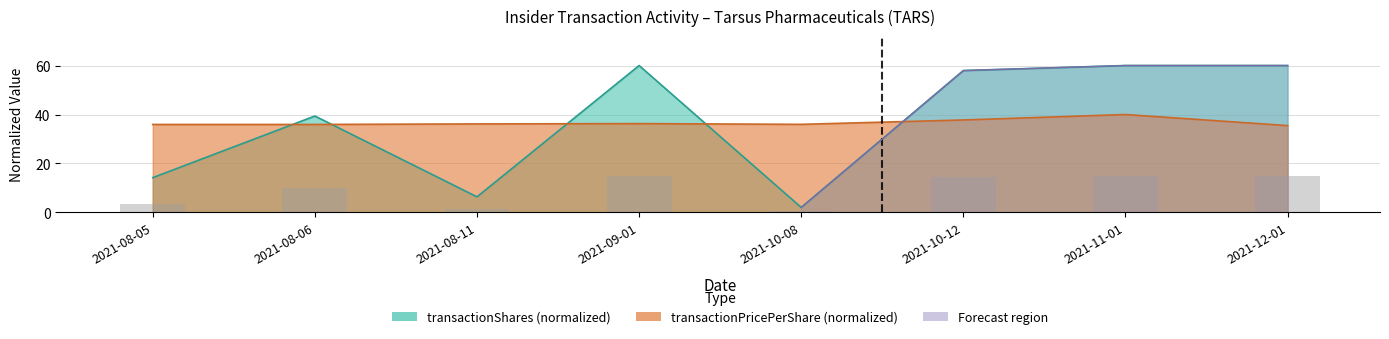

The chart shows a value of 22.7 at 2021-12-01. True or false?

False